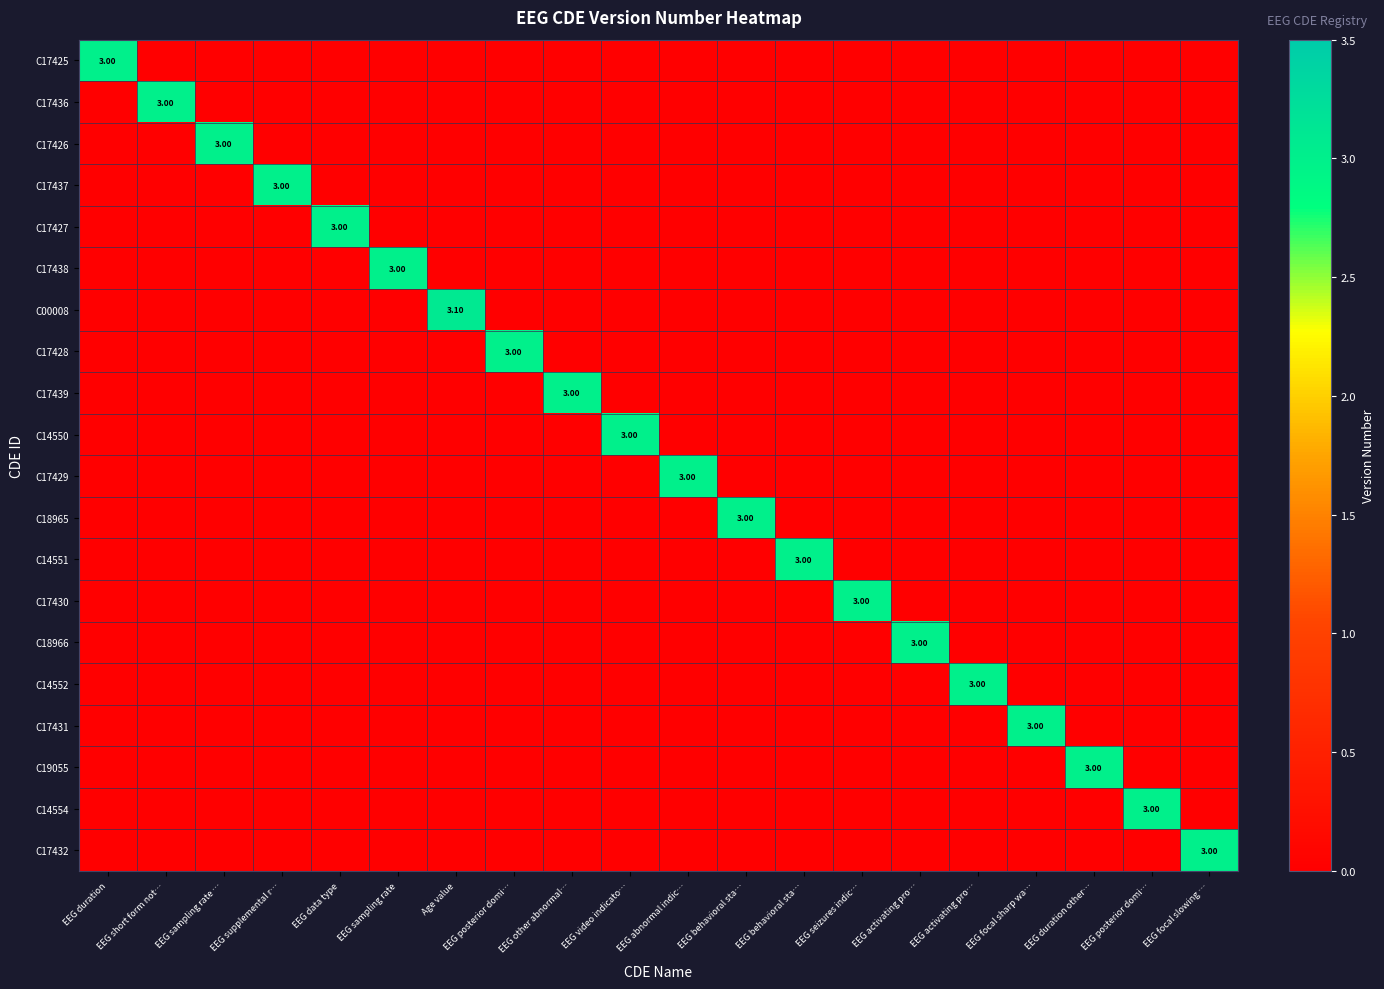

True or false: C17432 has a value of 1.8 at EEG activating pro….

False